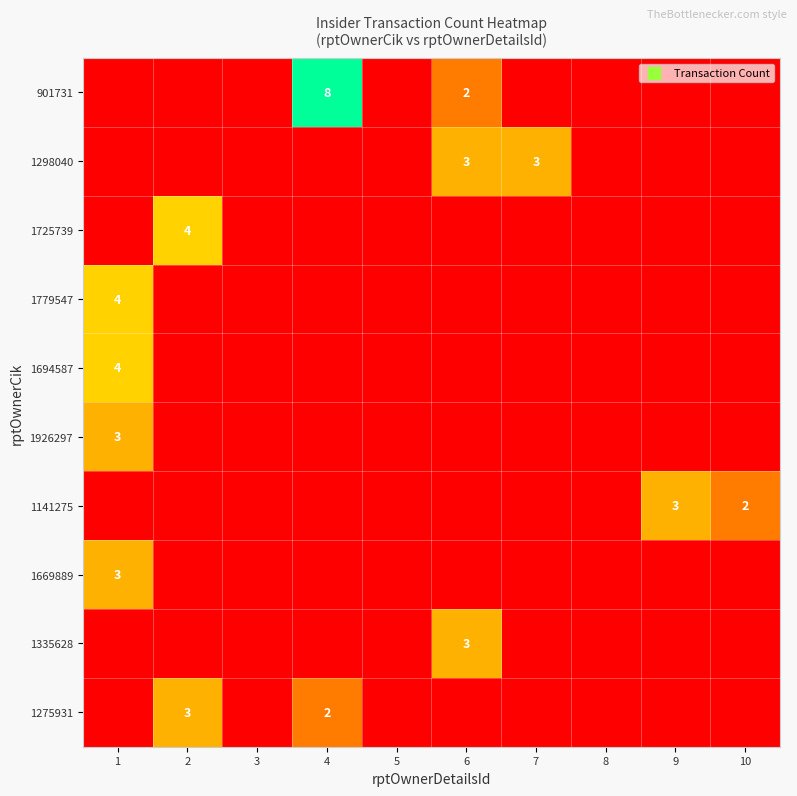

What is the difference between the highest and lowest values at 4?

8